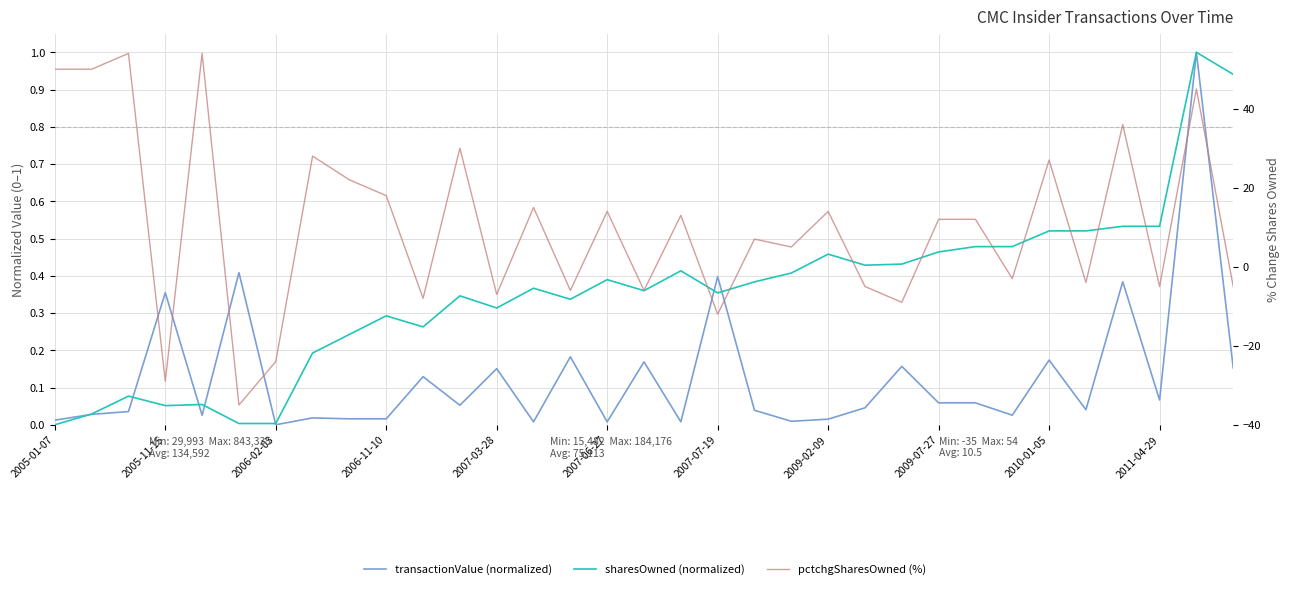

Reading left to right, extract all data points from this chart.

transactionValue: 0.0	0.0	0.0	0.4	0.0	0.4	0.0	0.0	0.0	0.0	0.1	0.1	0.2	0.0	0.2	0.0	0.2	0.0	0.4	0.0	0.0	0.0	0.0	0.2	0.1	0.1	0.0	0.2	0.0	0.4	0.1	1.0	0.2
sharesOwned: 0.0	0.0	0.1	0.1	0.1	0.0	0.0	0.2	0.2	0.3	0.3	0.3	0.3	0.4	0.3	0.4	0.4	0.4	0.4	0.4	0.4	0.5	0.4	0.4	0.5	0.5	0.5	0.5	0.5	0.5	0.5	1.0	0.9
pctchgSharesOwned: 50.0	50.0	54.0	-29.0	54.0	-35.0	-24.0	28.0	22.0	18.0	-8.0	30.0	-7.0	15.0	-6.0	14.0	-6.0	13.0	-12.0	7.0	5.0	14.0	-5.0	-9.0	12.0	12.0	-3.0	27.0	-4.0	36.0	-5.0	45.0	-5.0